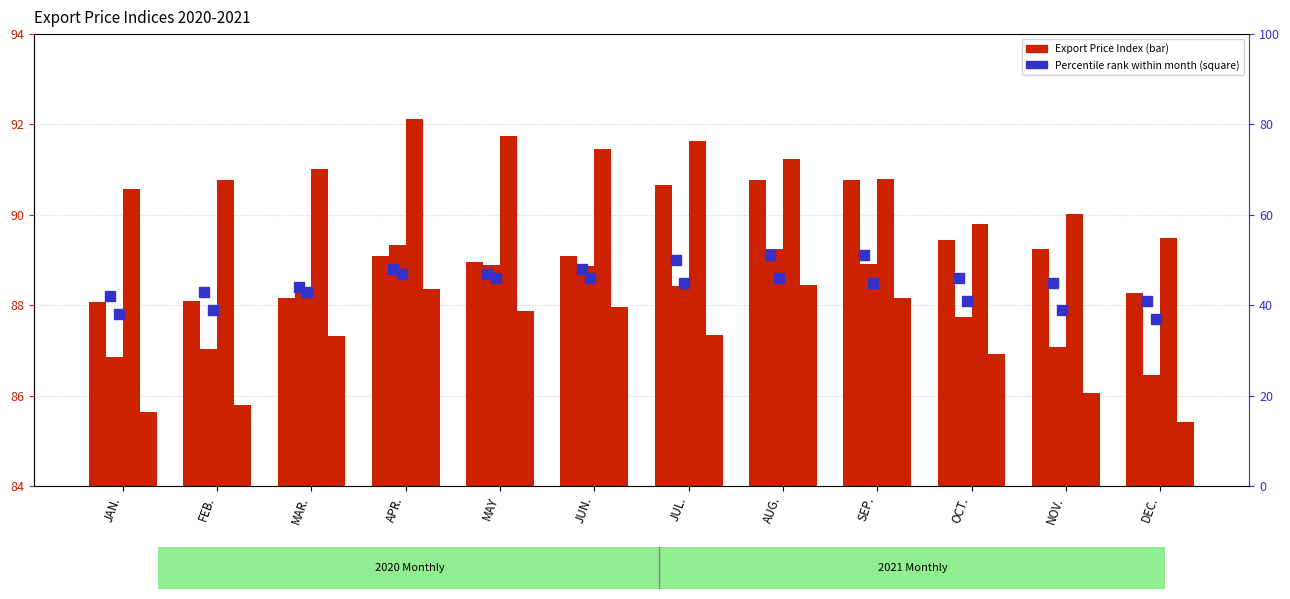

What is the total value across all series at JUL.?

453.1